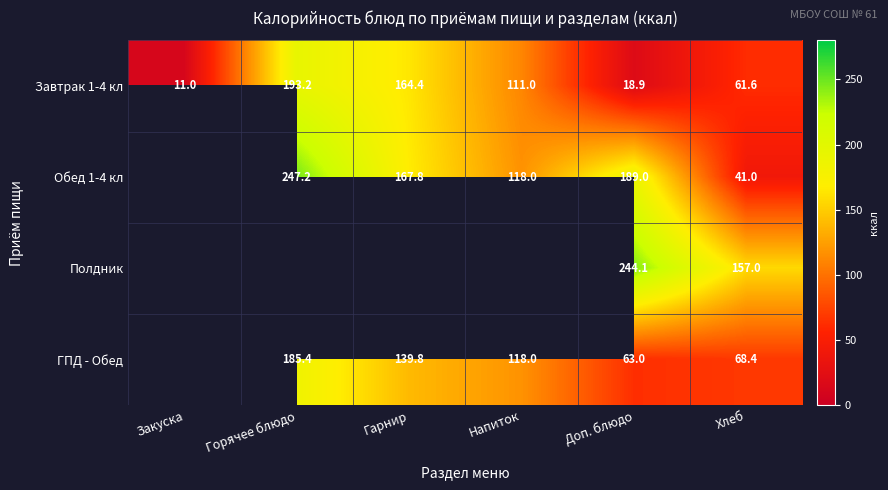

List the labels in order of Завтрак 1-4 кл value, largest first.

Горячее блюдо, Гарнир, Напиток, Хлеб, Доп. блюдо, Закуска